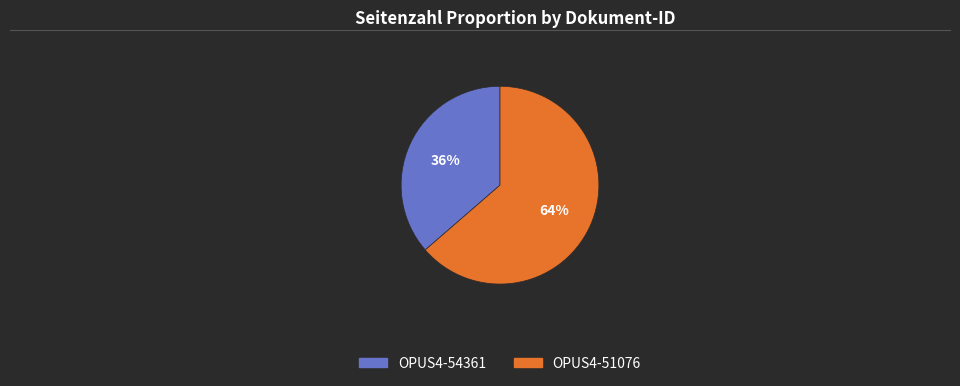

Between OPUS4-54361 and OPUS4-51076, which is larger?

OPUS4-51076